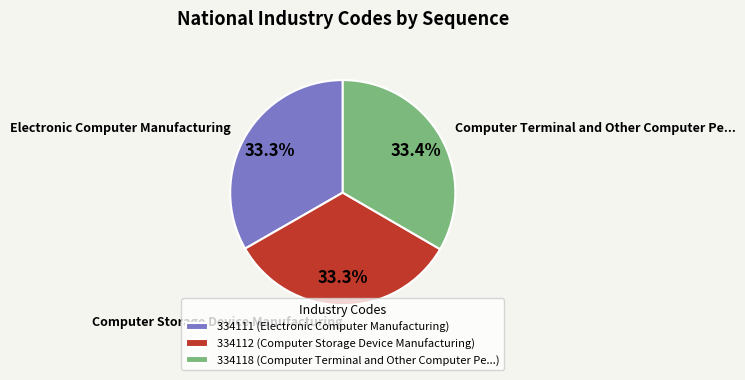

Approximately how many times larger is the value at Electronic Computer Manufacturing compared to Computer Terminal and Other Computer Pe...?

1.0